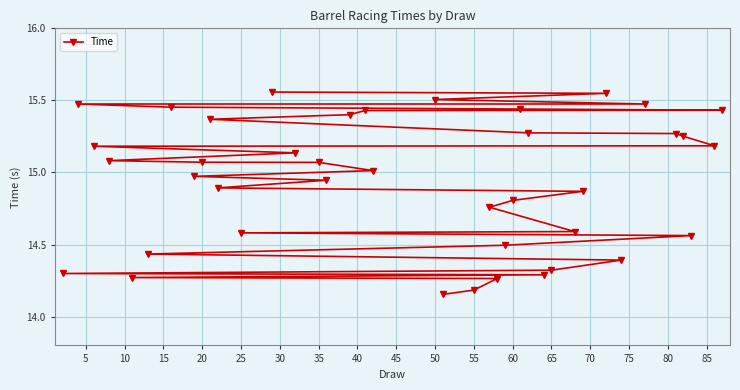

What is the minimum value shown in the chart?

14.2